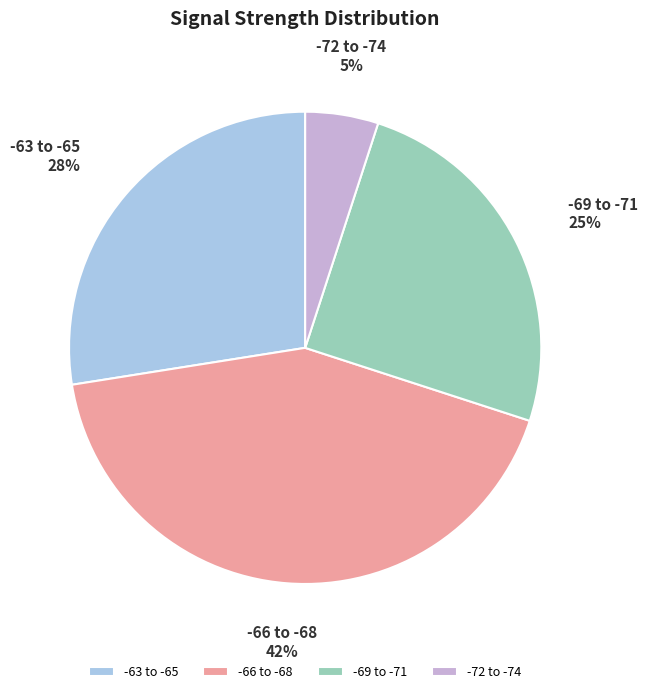

To the nearest percent, what percentage of the pie is -66 to -68?

43%